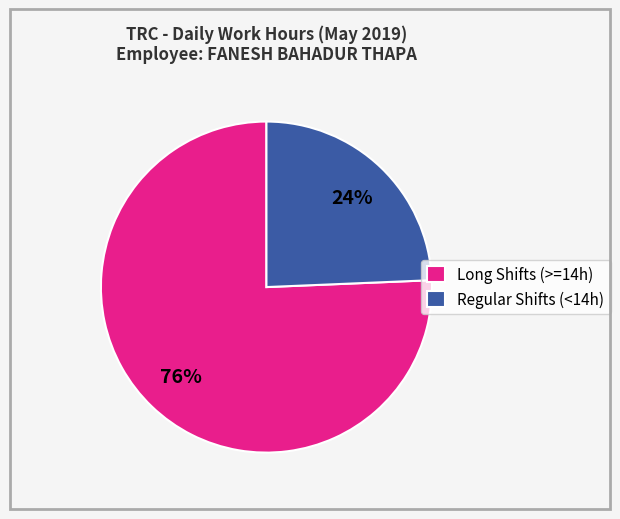

To the nearest percent, what is the average slice percentage?

50%